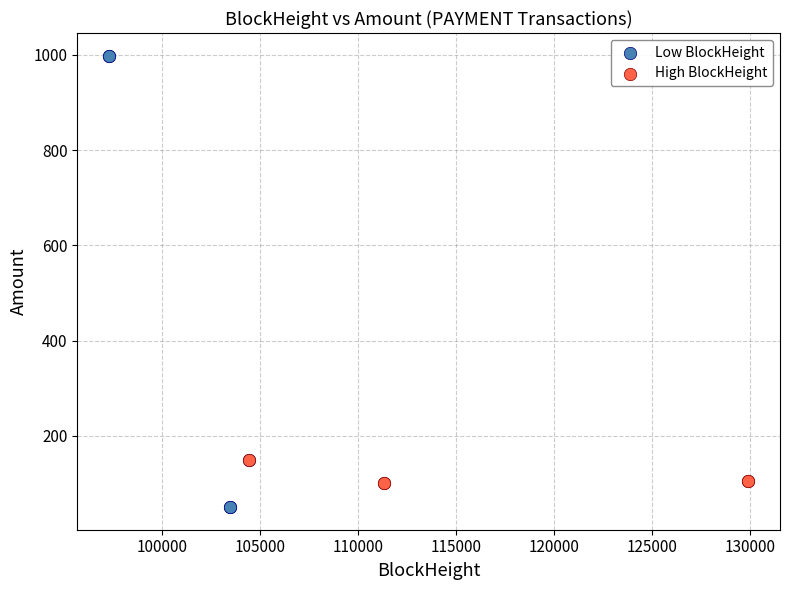

Which series contains the highest Y value?

Low BlockHeight